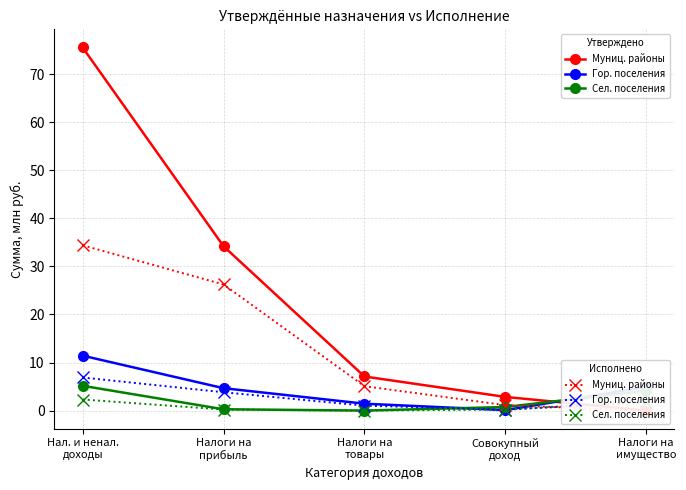

At which category does the chart reach its minimum across all series?

Налоги на
имущество